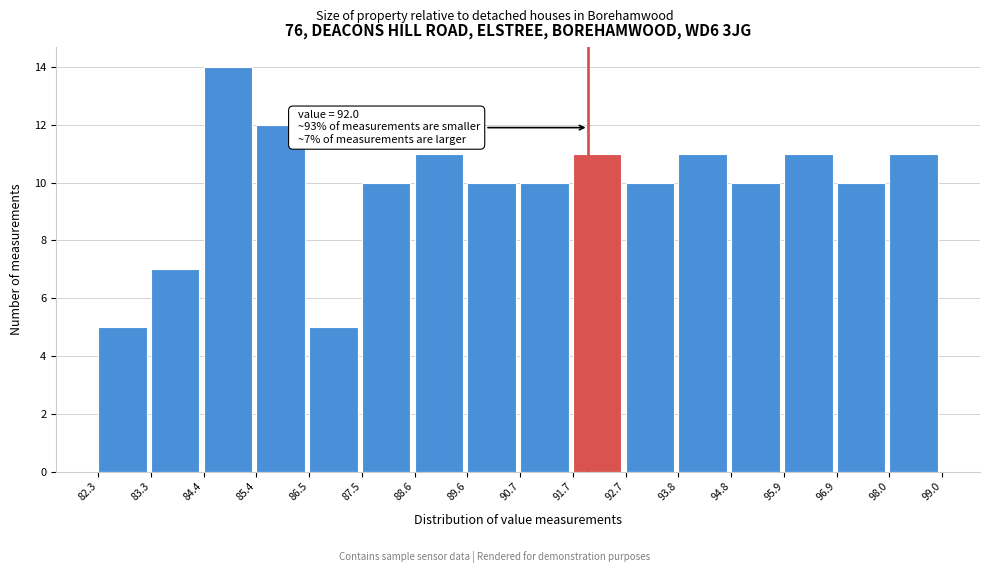

Over which range of the x-axis is the bar tallest?

84.4 to 85.4